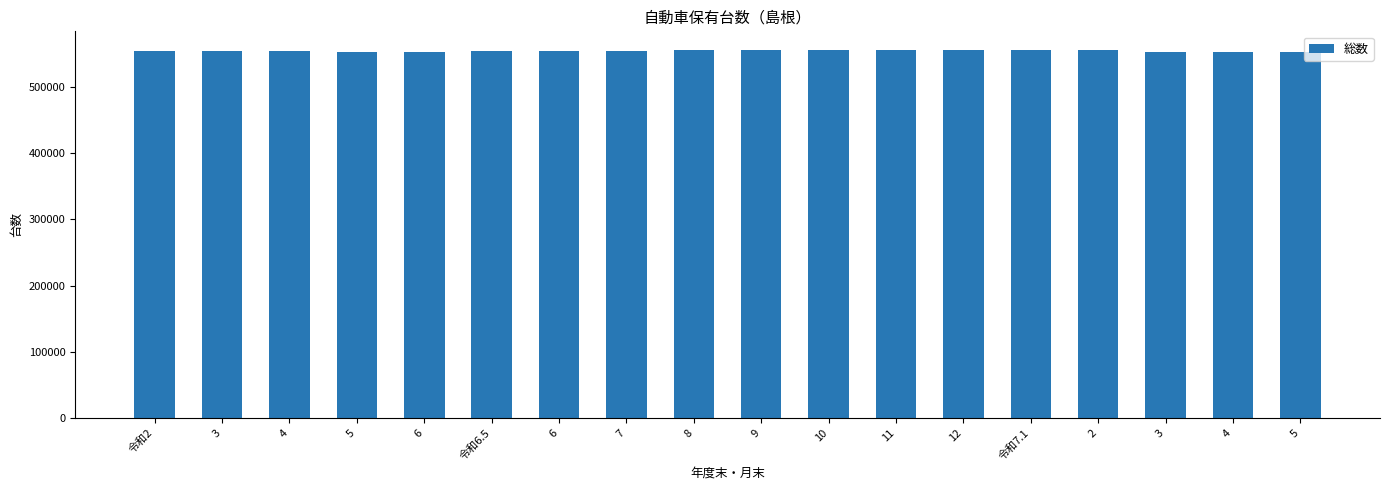

The value at 5 is 553522. True or false?

True